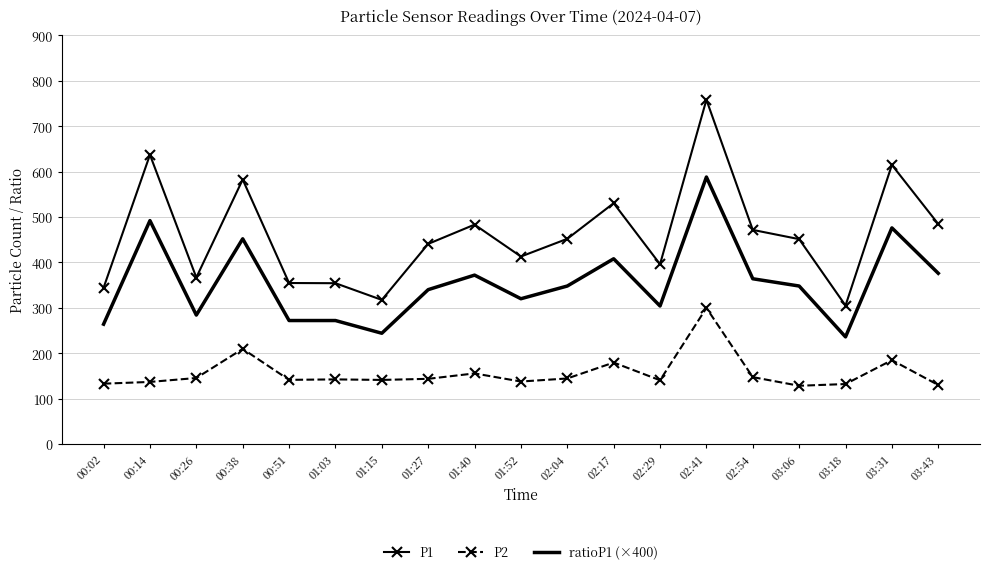

True or false: P2 has a value of 141.2 at 01:15.

True